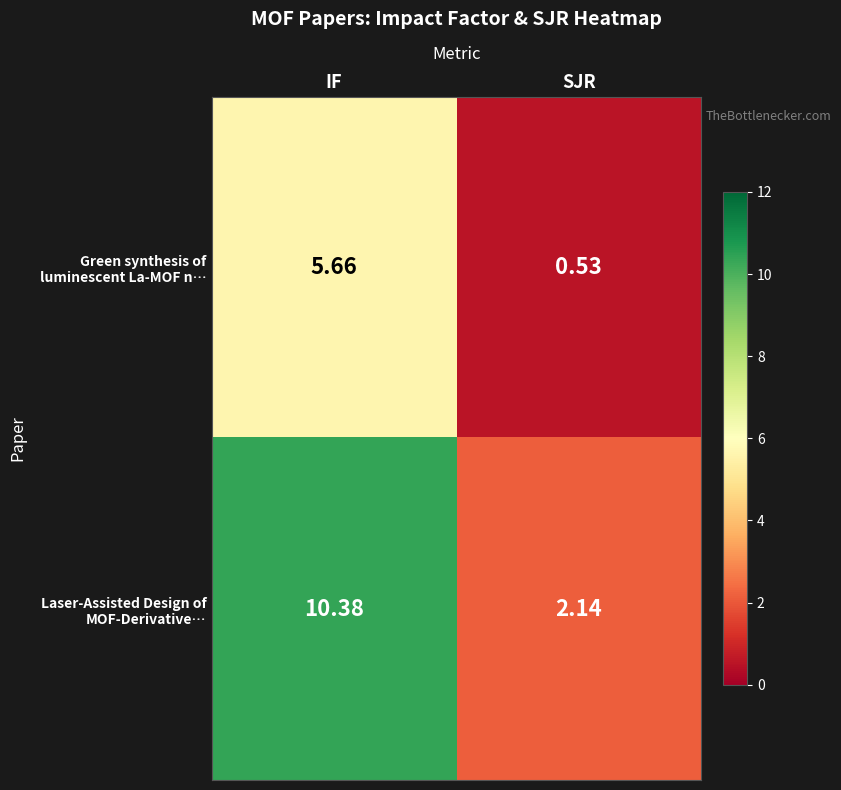

Rank the categories by Laser-Assisted Design of MOF-Derivative… value from highest to lowest.

IF, SJR